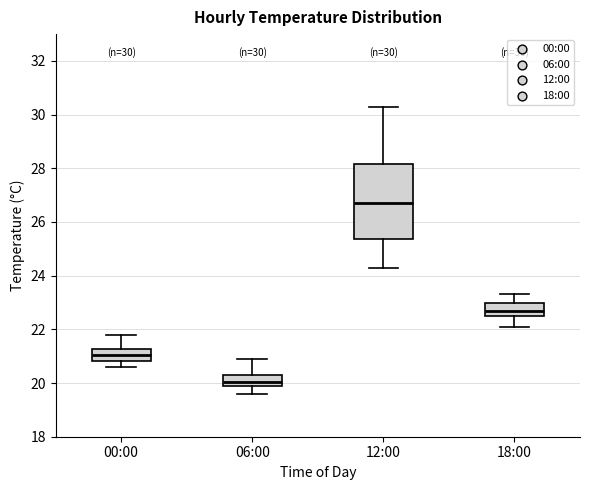

Which box has the lowest median line?

06:00